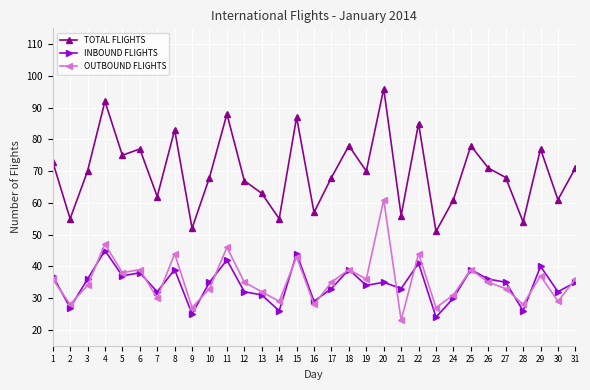

What is the value of the OUTBOUND FLIGHTS point at the 8th from the left?

44